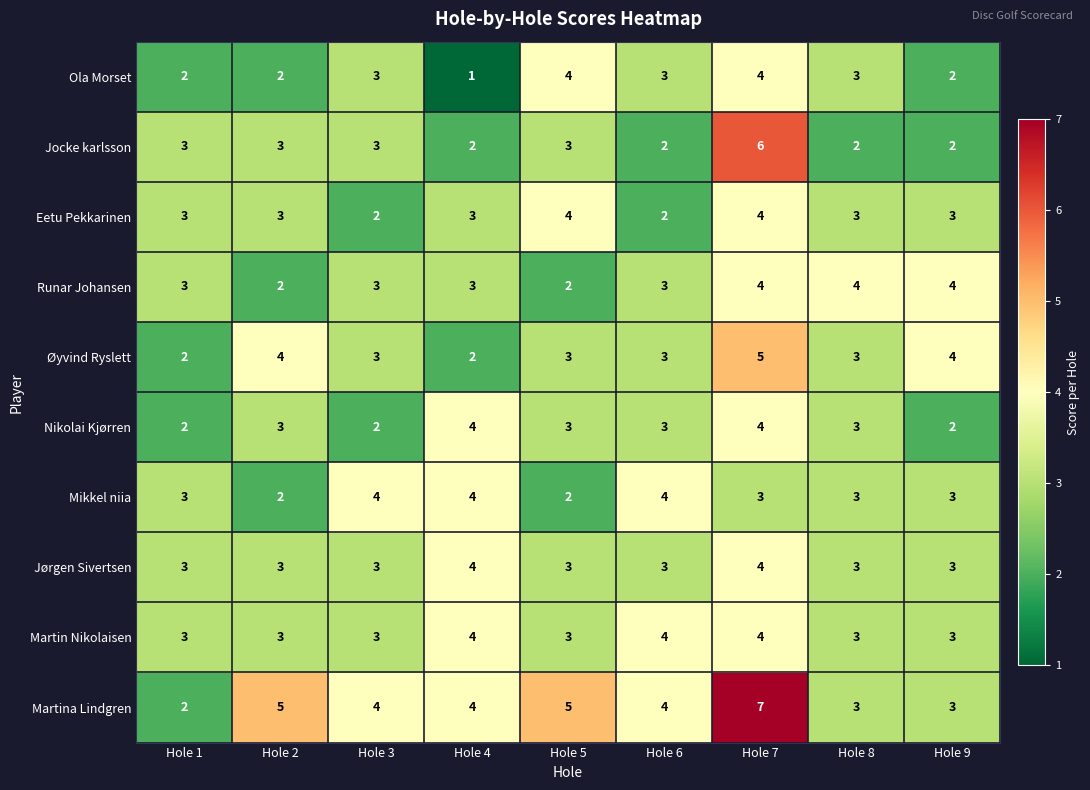

Count the Jocke karlsson values in the range 2 to 3.

8